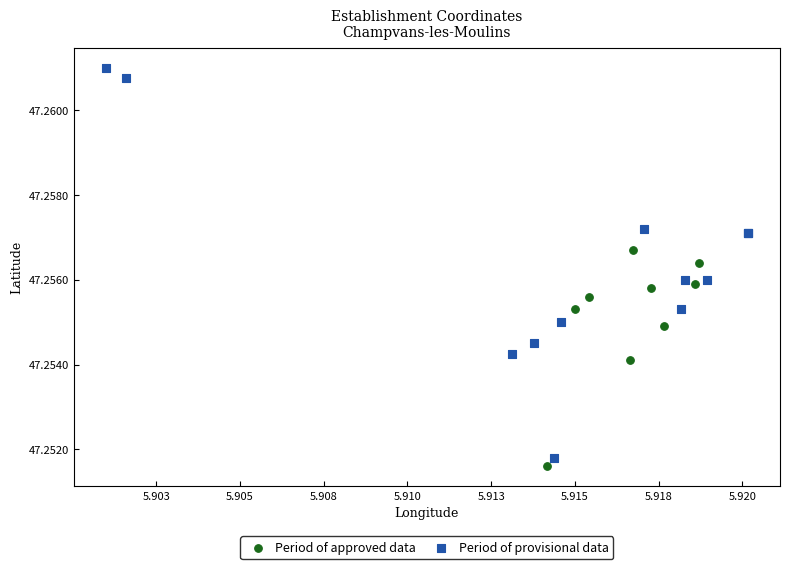

What are all the series names shown in the legend?

Period of approved data, Period of provisional data